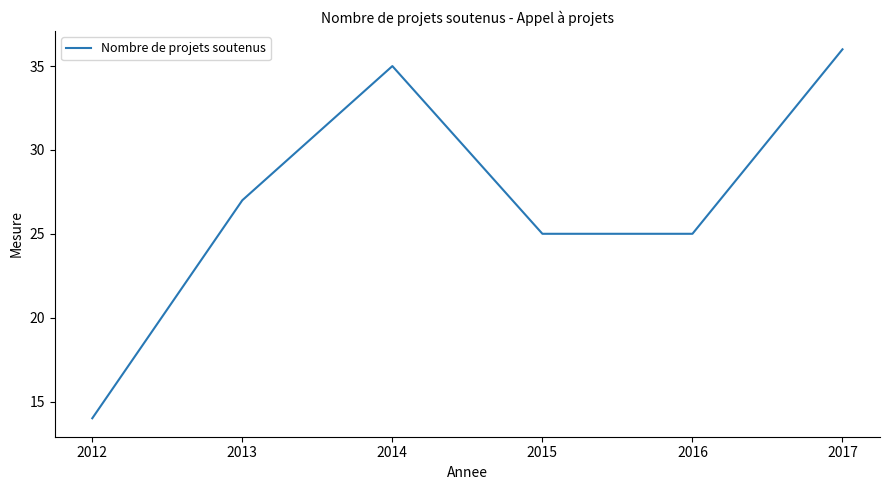

How many lines are shown in the chart?

1